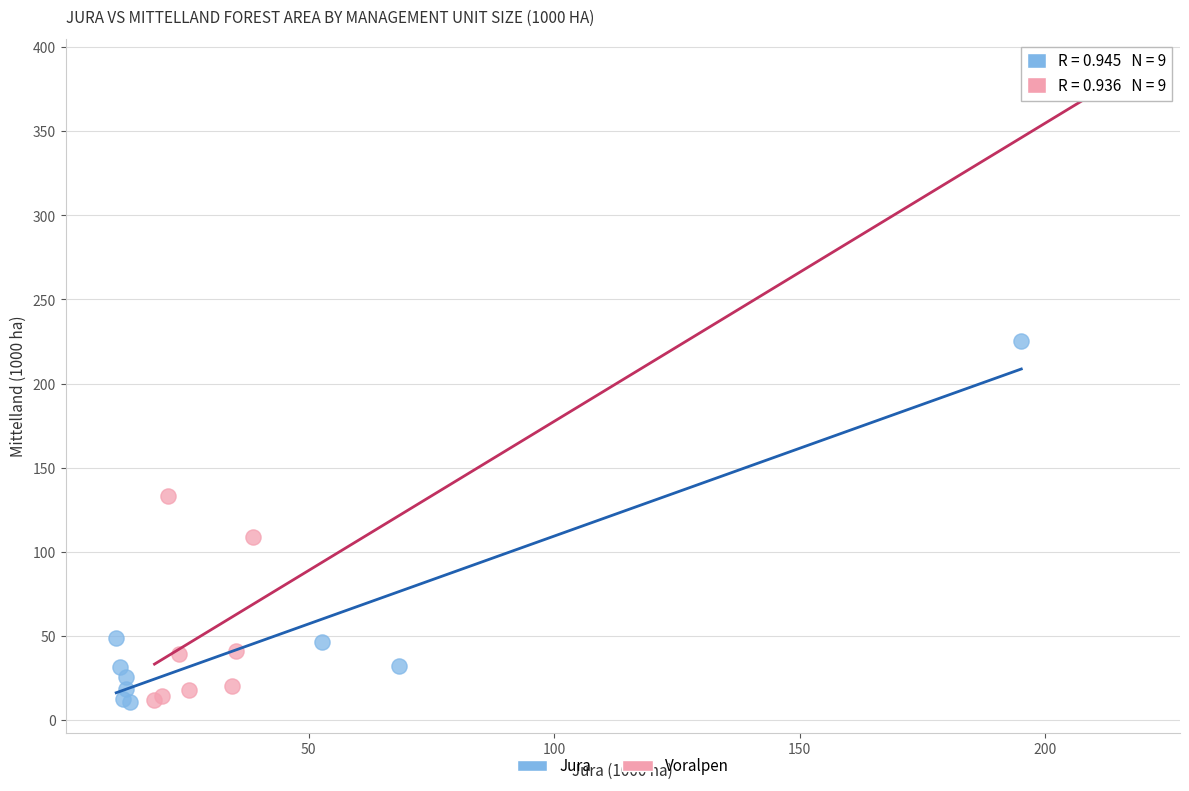

Which series has the largest Y range (max minus min)?

Voralpen